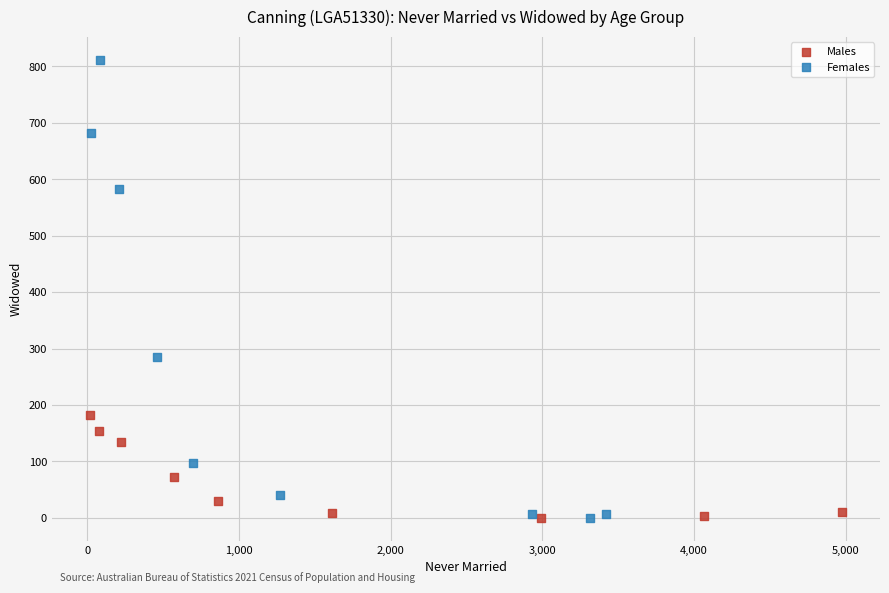

What are all the series names shown in the legend?

Males, Females